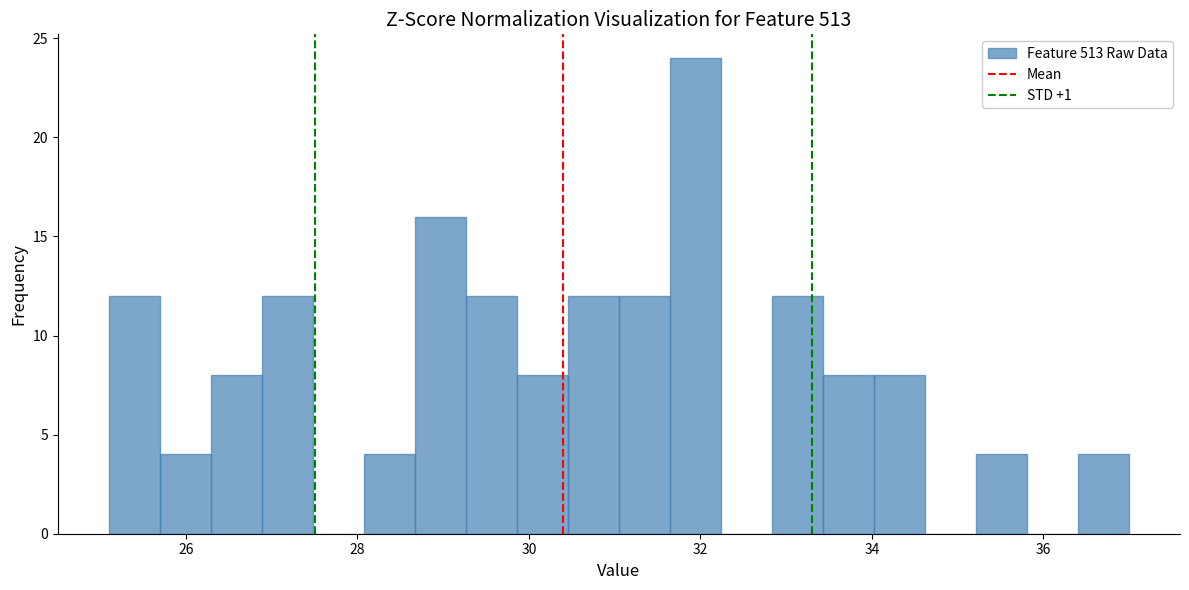

Read against the x-axis, roughly where is the centre of the tallest bar?

32.0